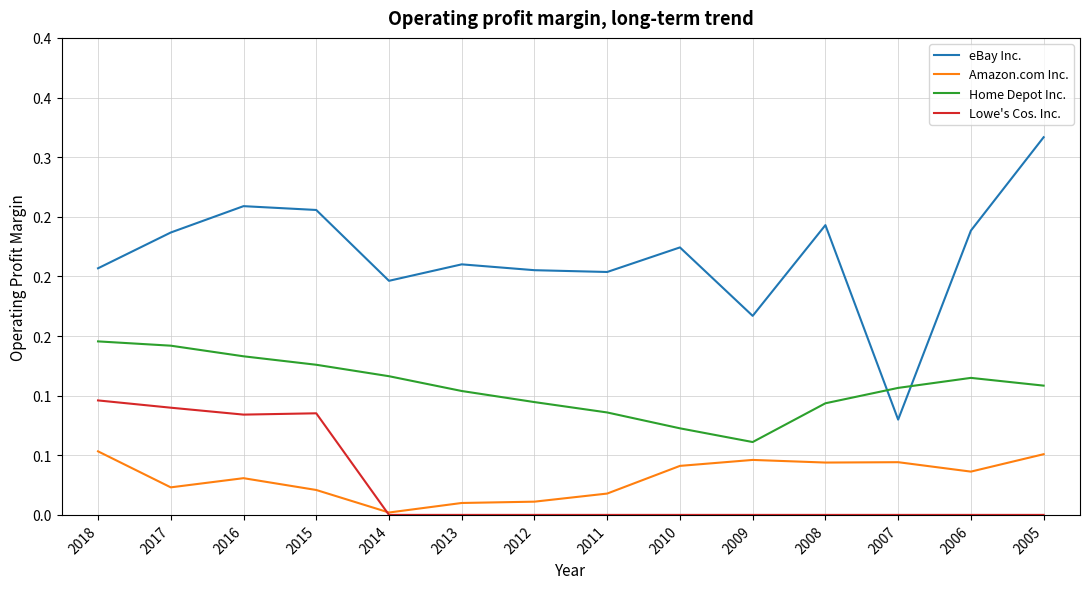

Does the chart have visible grid lines?

Yes